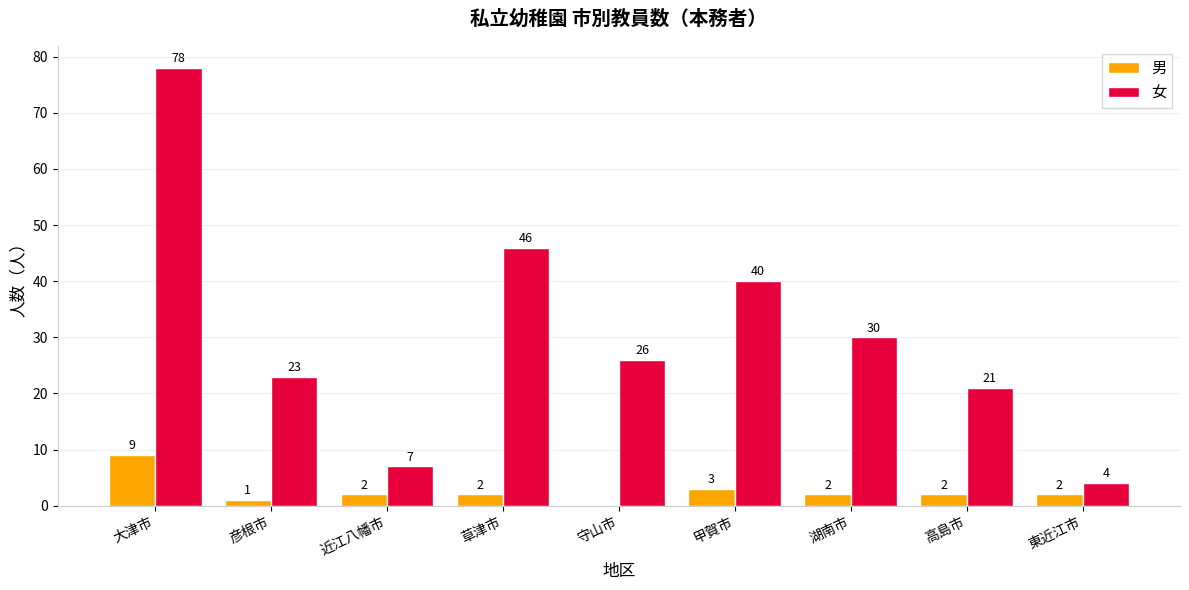

True or false: 女 has a value of 124 at 大津市.

False